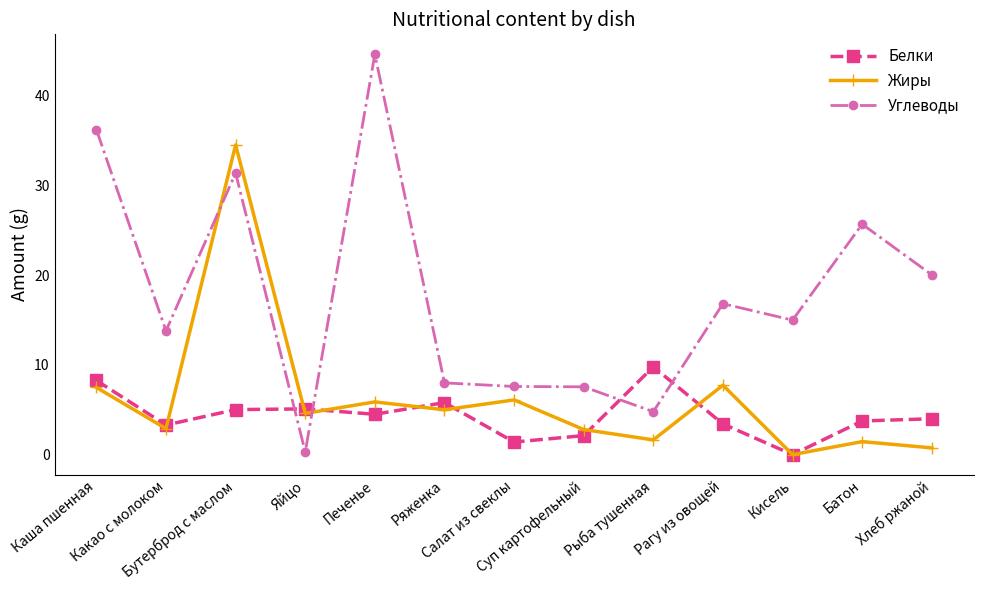

Where is the first local maximum for Углеводы?

Бутерброд с маслом